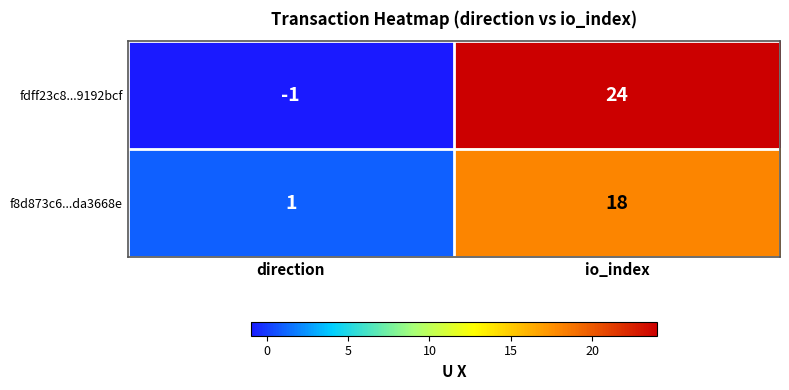

At which label is f8d873c6...da3668e closest to 9?

direction